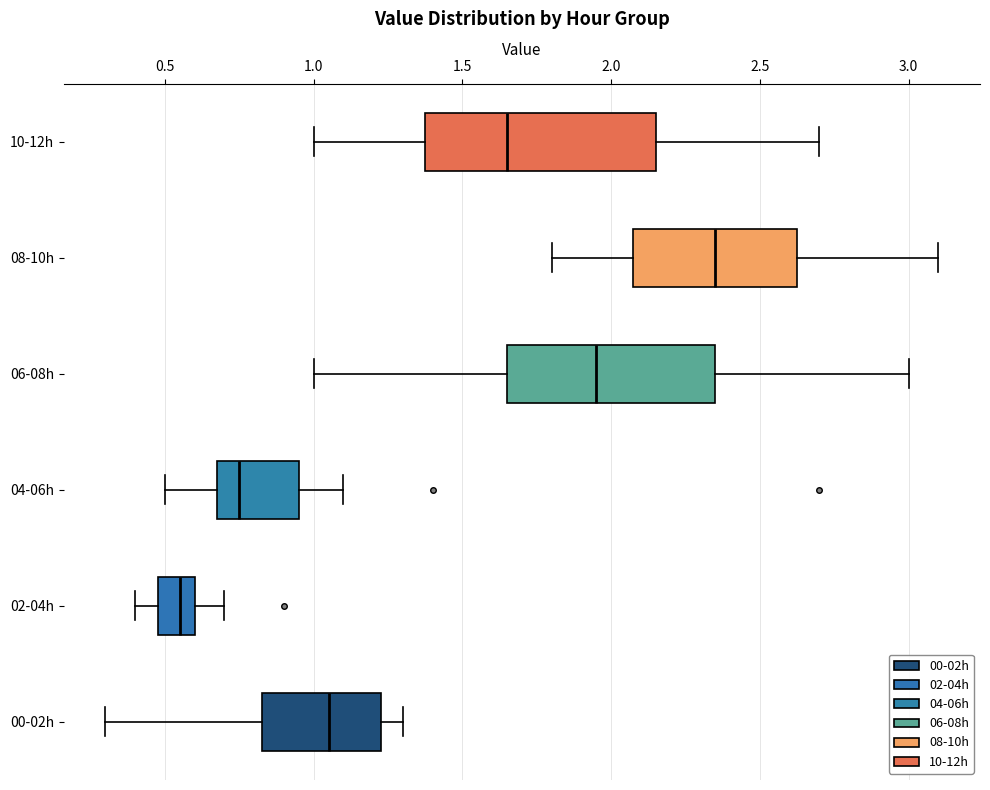

Reading bottom to top, read every box against the x-axis: the position of its median line, the range the box covers, and the ends of its whiskers. The values are not printed on the chart, so give them approximately, as read against the axis.

00-02h: median 1.05, box 0.85 to 1.25, whiskers 0.30 to 1.30
02-04h: median 0.55, box 0.50 to 0.60, whiskers 0.40 to 0.70
04-06h: median 0.75, box 0.70 to 0.95, whiskers 0.50 to 1.10
06-08h: median 1.95, box 1.65 to 2.35, whiskers 1.00 to 3.00
08-10h: median 2.35, box 2.10 to 2.65, whiskers 1.80 to 3.10
10-12h: median 1.65, box 1.40 to 2.15, whiskers 1.00 to 2.70